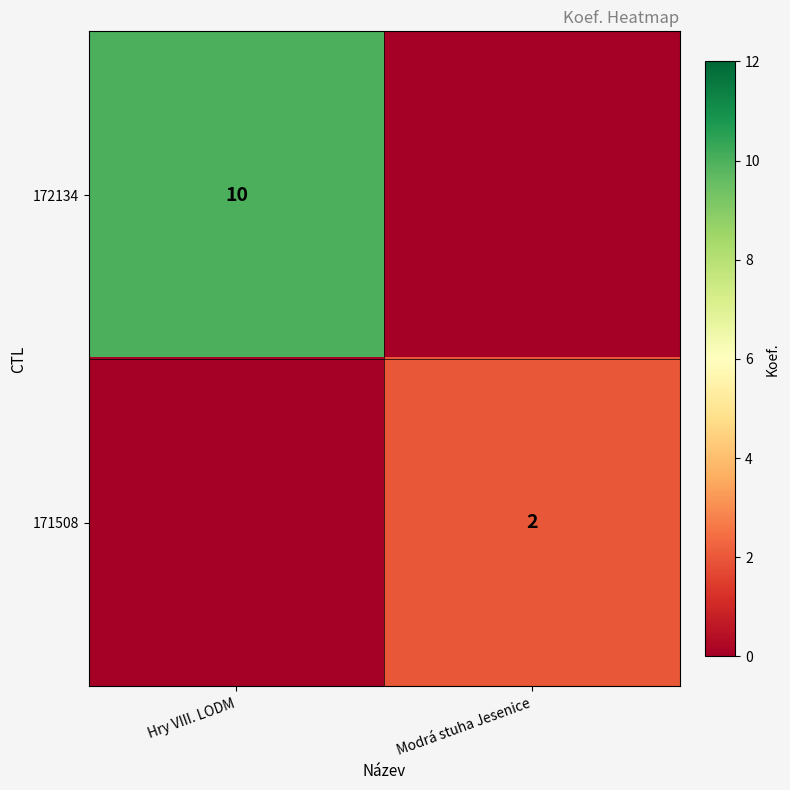

The 172134 series shows 10 at Hry VIII. LODM. True or false?

True